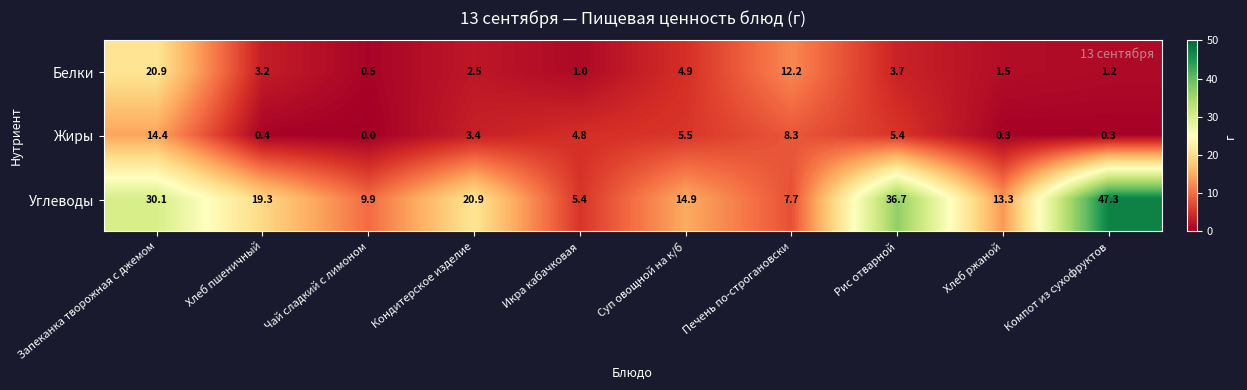

True or false: Углеводы has a value of 14.9 at Суп овощной на к/б.

True